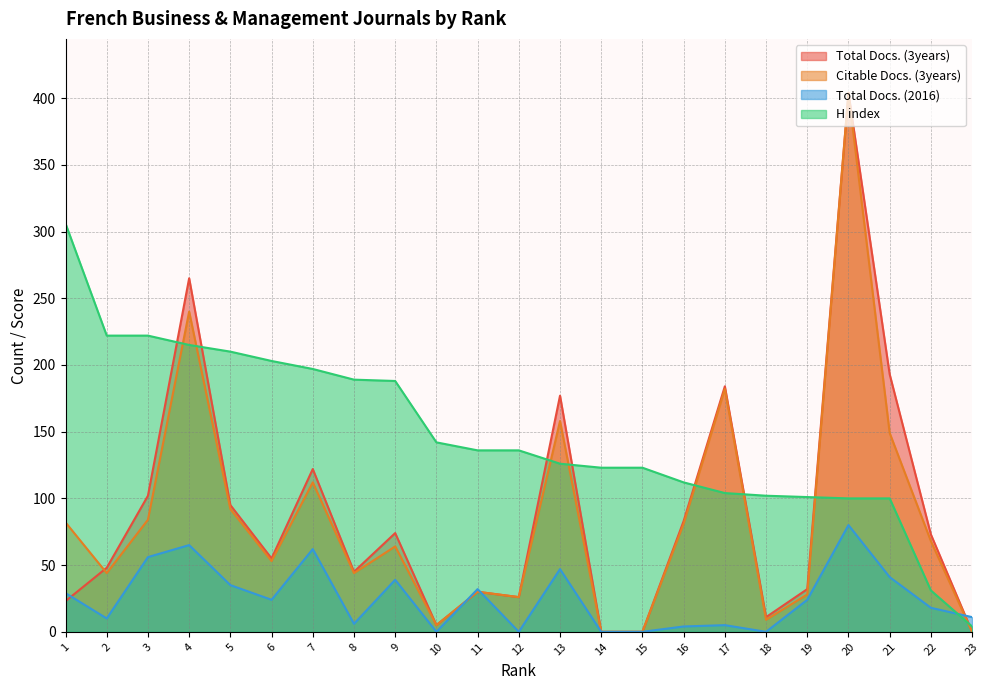

At which label is Total Docs. (3years) closest to 202?

21